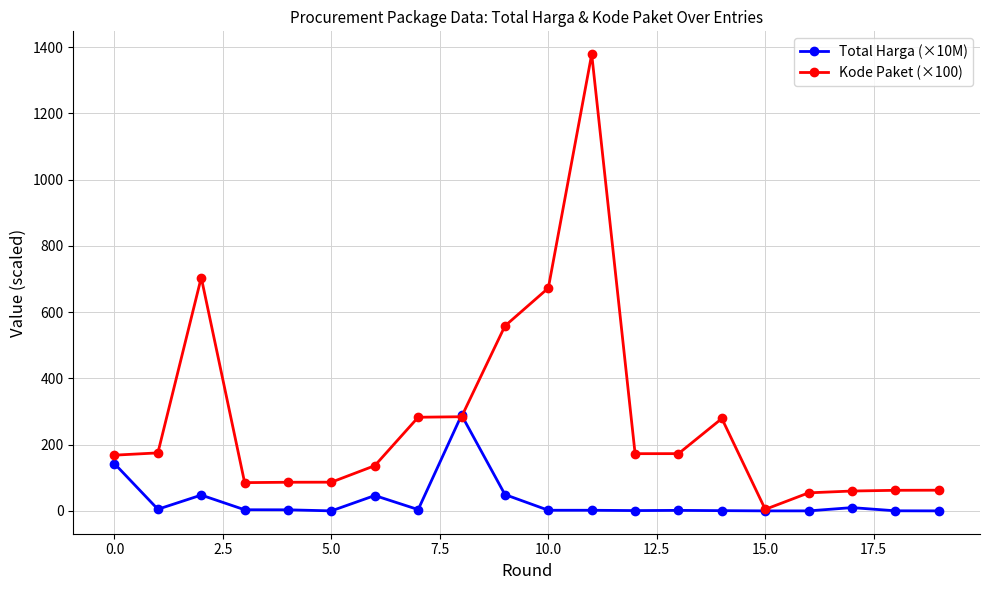

What is the value of the Kode Paket (×100) point at the 18th from the left?

60.0